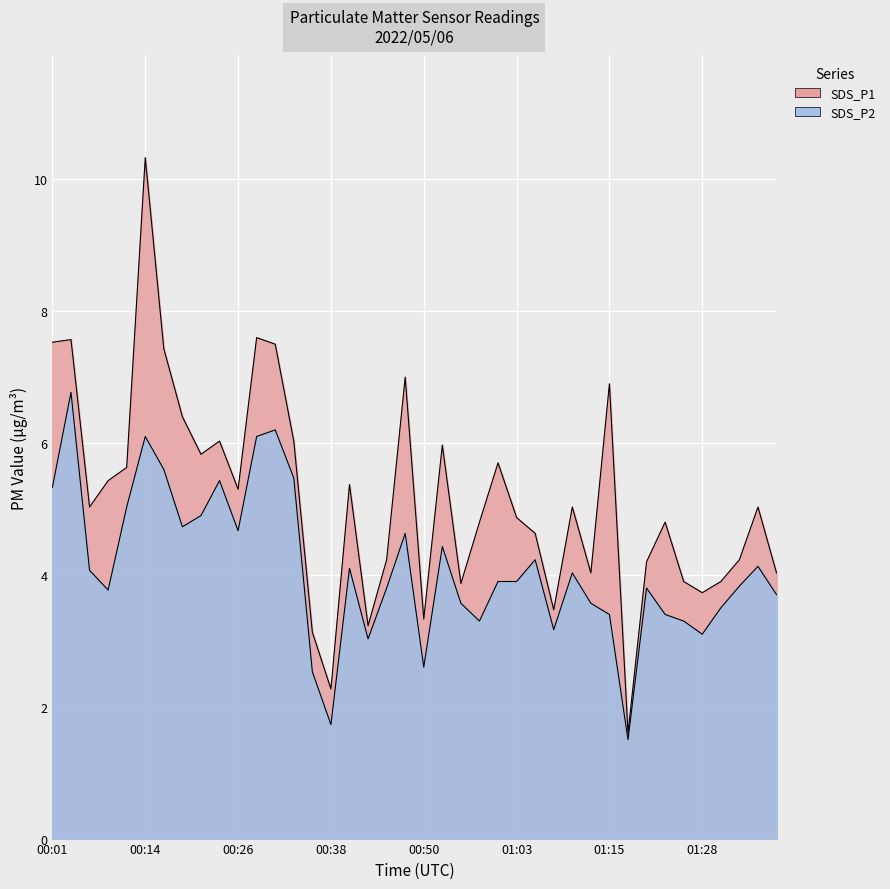

At which label is SDS_P2 closest to 4?

01:10